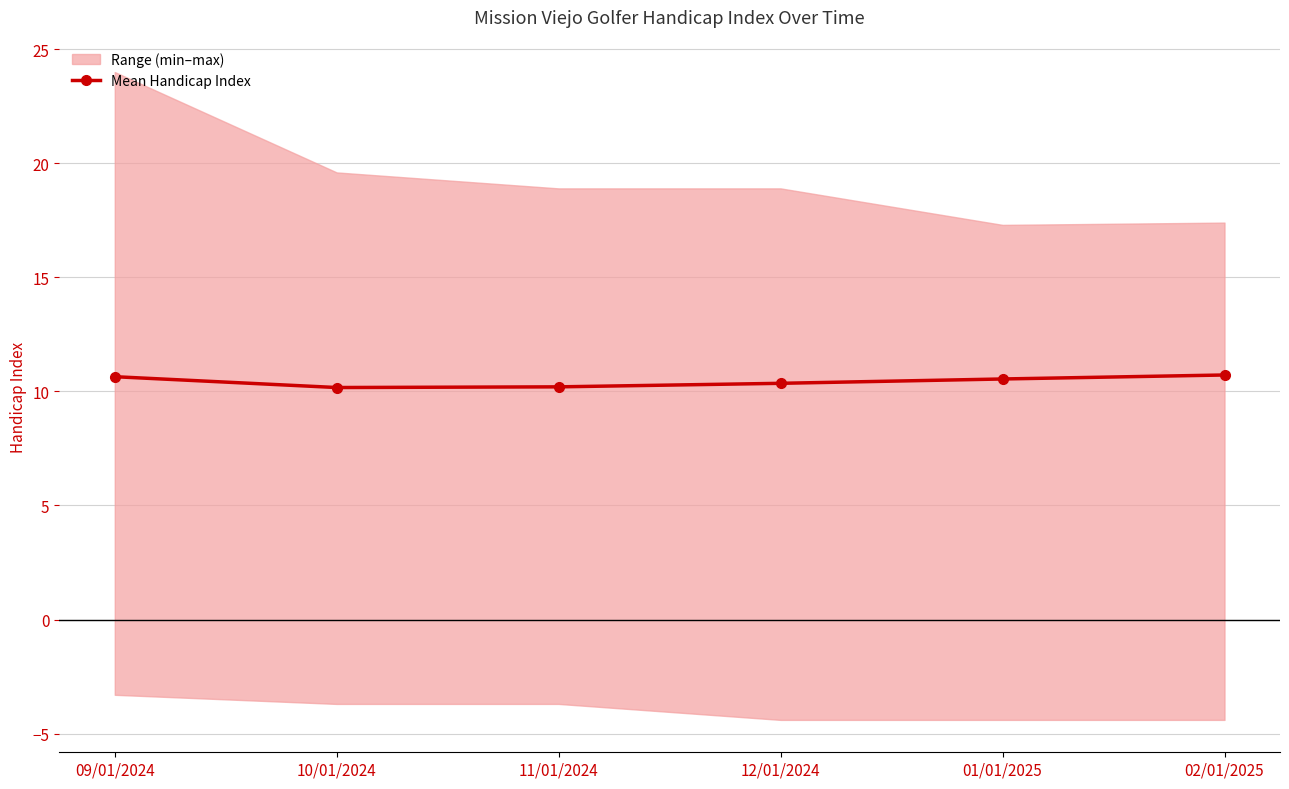

What is the value of the 5th point from the left?

10.5